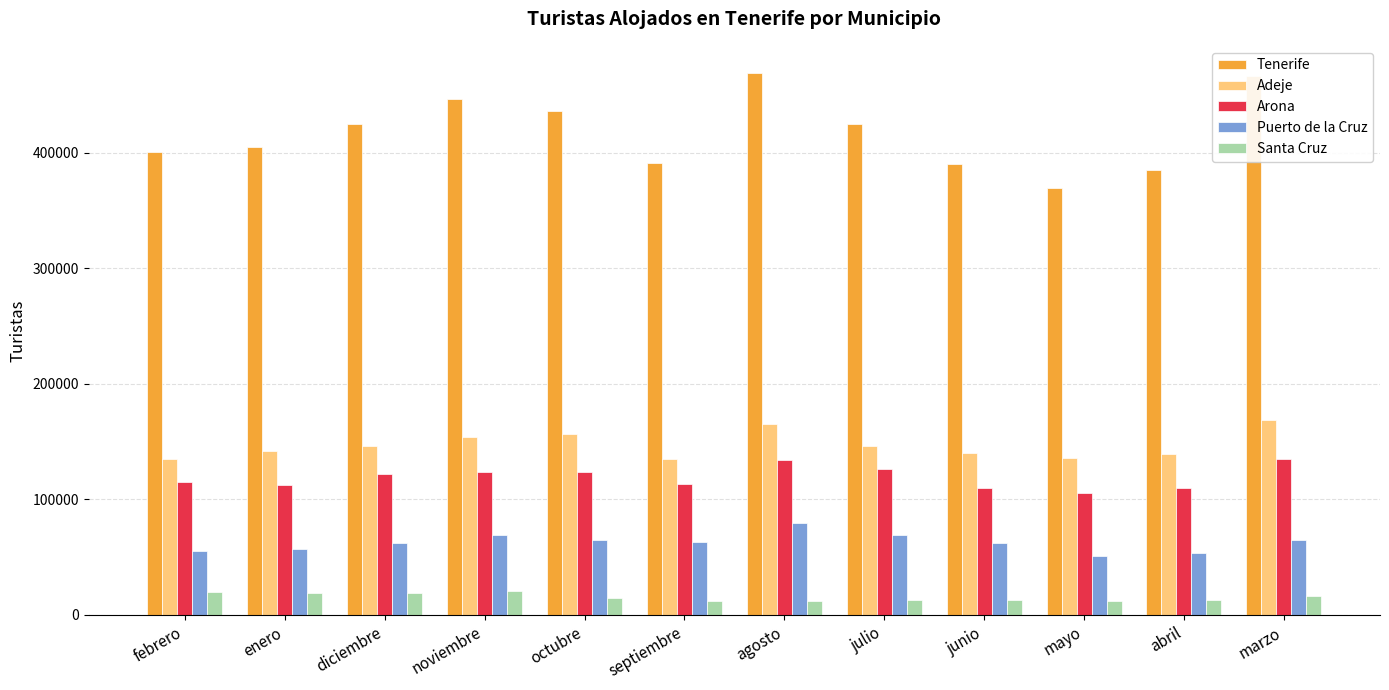

Between enero and mayo, which series saw the biggest shift?

Tenerife